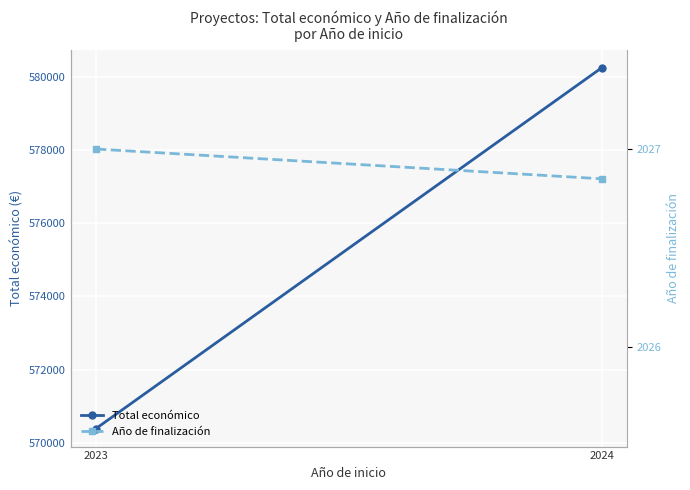

How many values in the Total económico series exceed 580243?

1